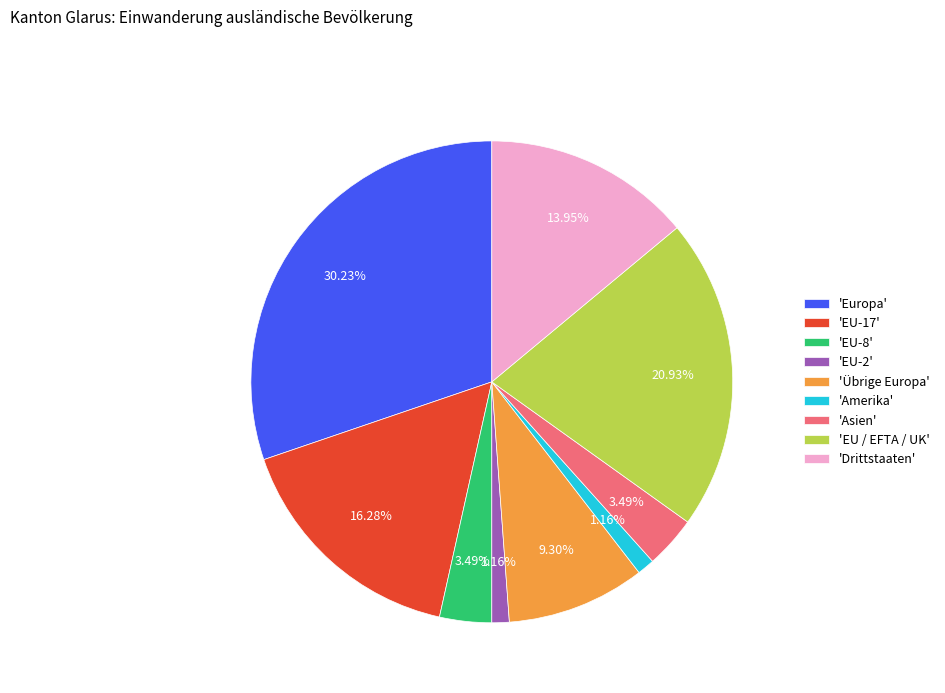

How many slices are in this pie chart?

9